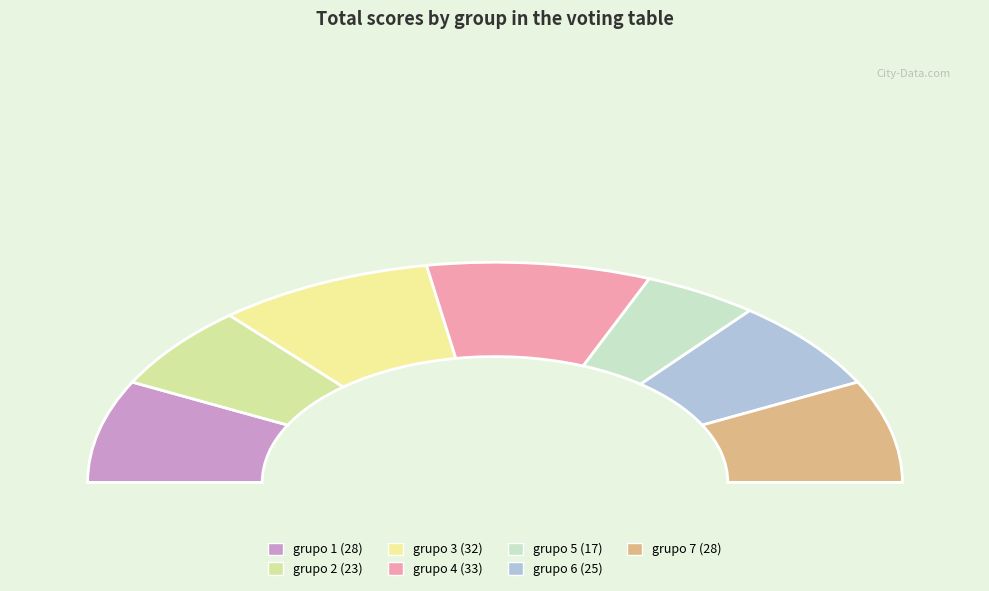

What is the change in value from grupo 6 to grupo 7?

+3